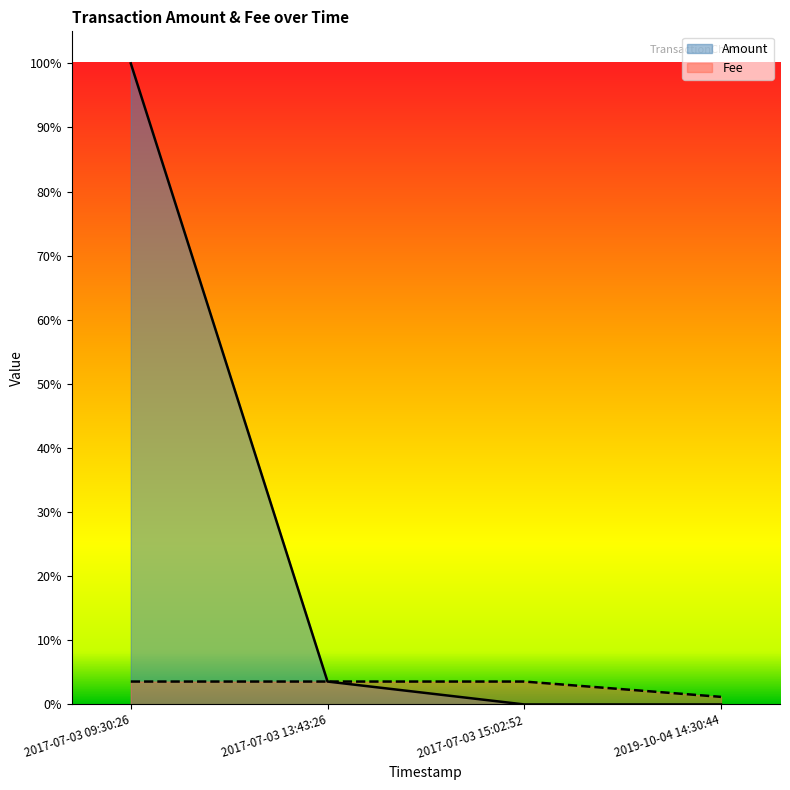

How many data points does each series have?

4